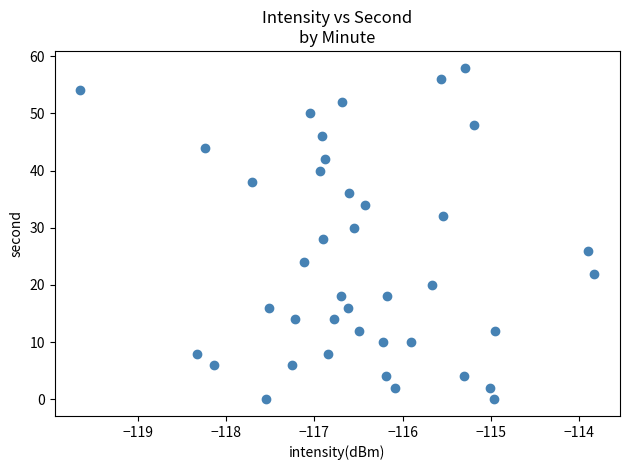

What is the range of Y values (max minus min)?

58